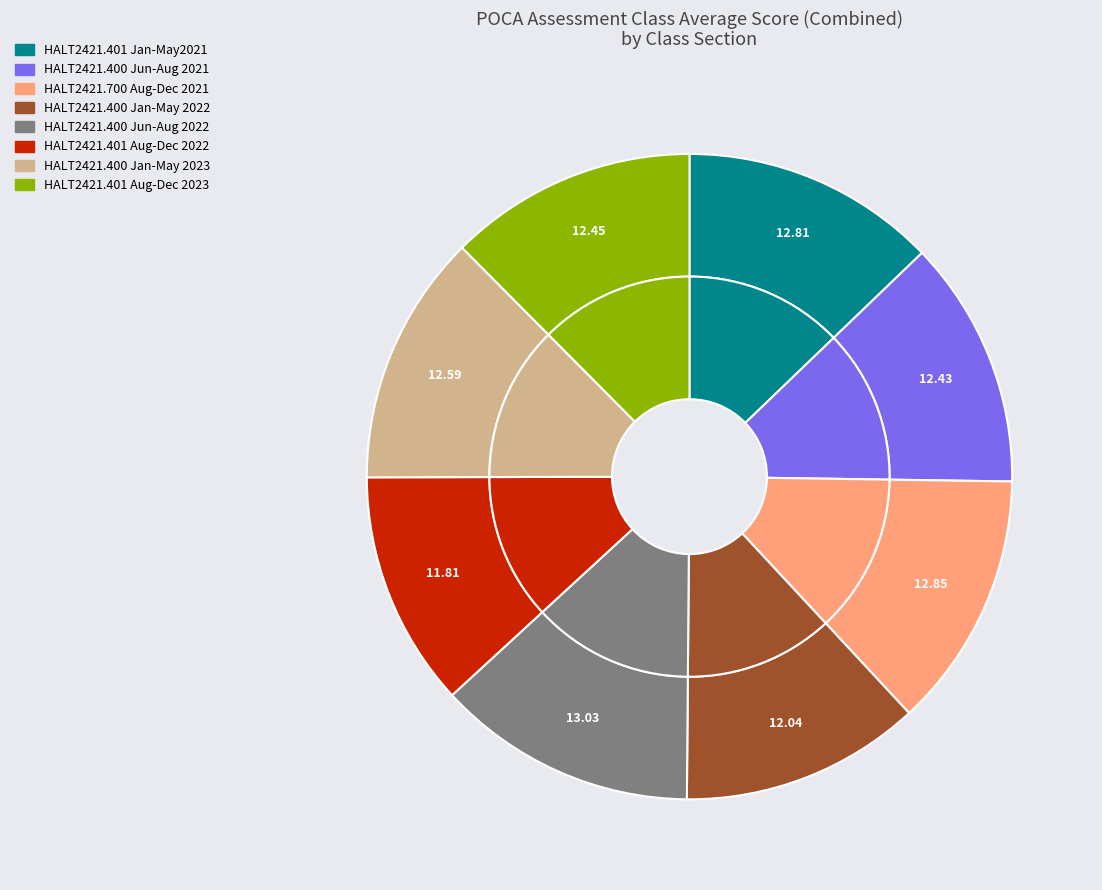

Is it true that HALT2421.400 Jan-May 2023 is 13% of the pie?

True